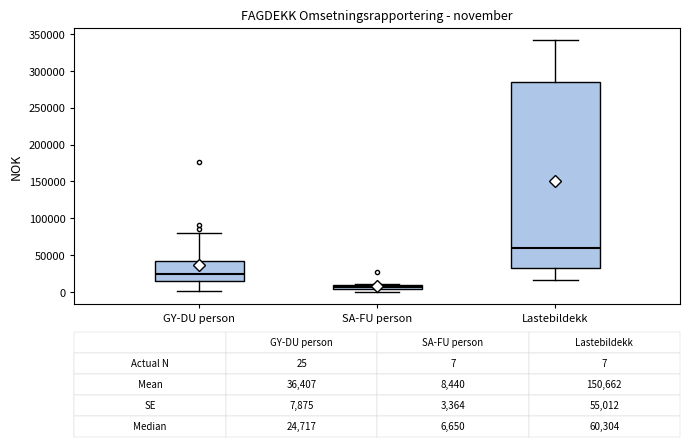

Comparing the boxes themselves (not the whiskers), which one is the tallest?

Lastebildekk